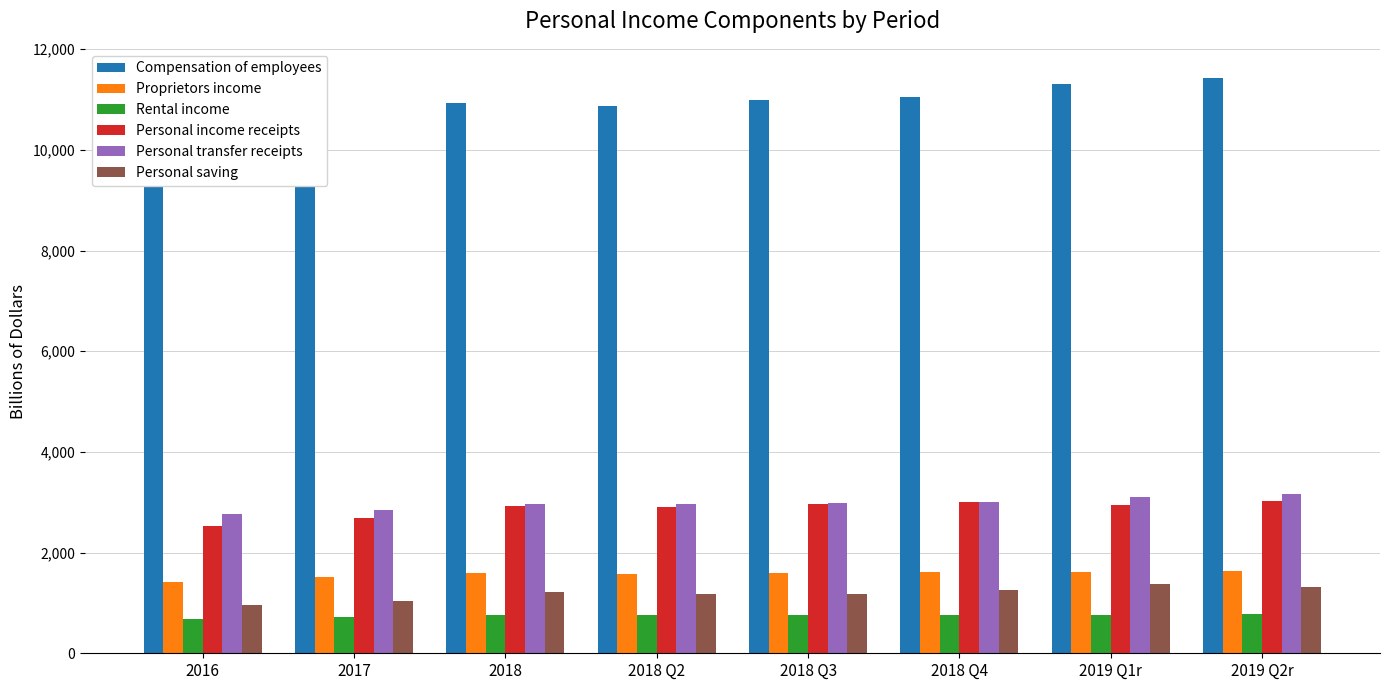

Is the value of Personal saving at 2019 Q2r greater than the value of Personal transfer receipts at 2018 Q4?

No